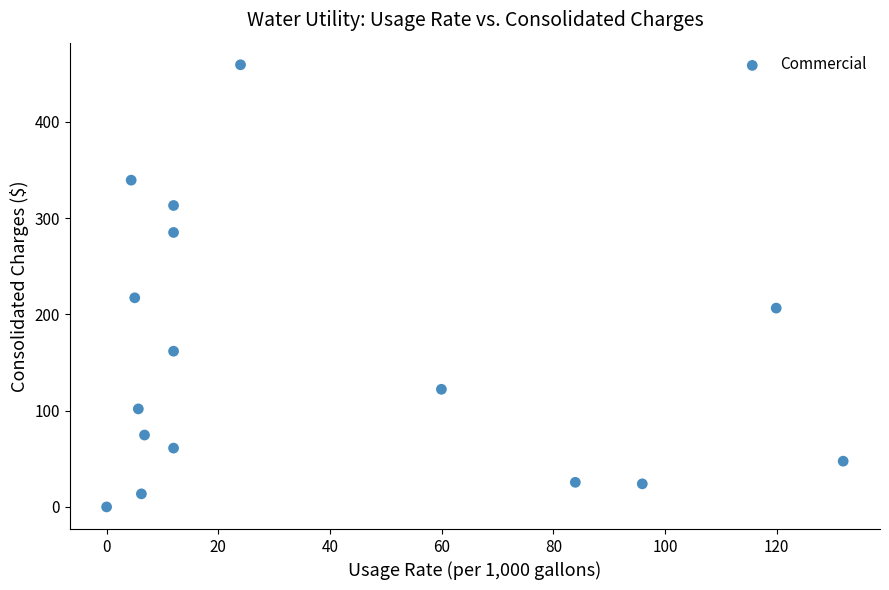

What Y value in the scatter plot is closest to 229?

217.3